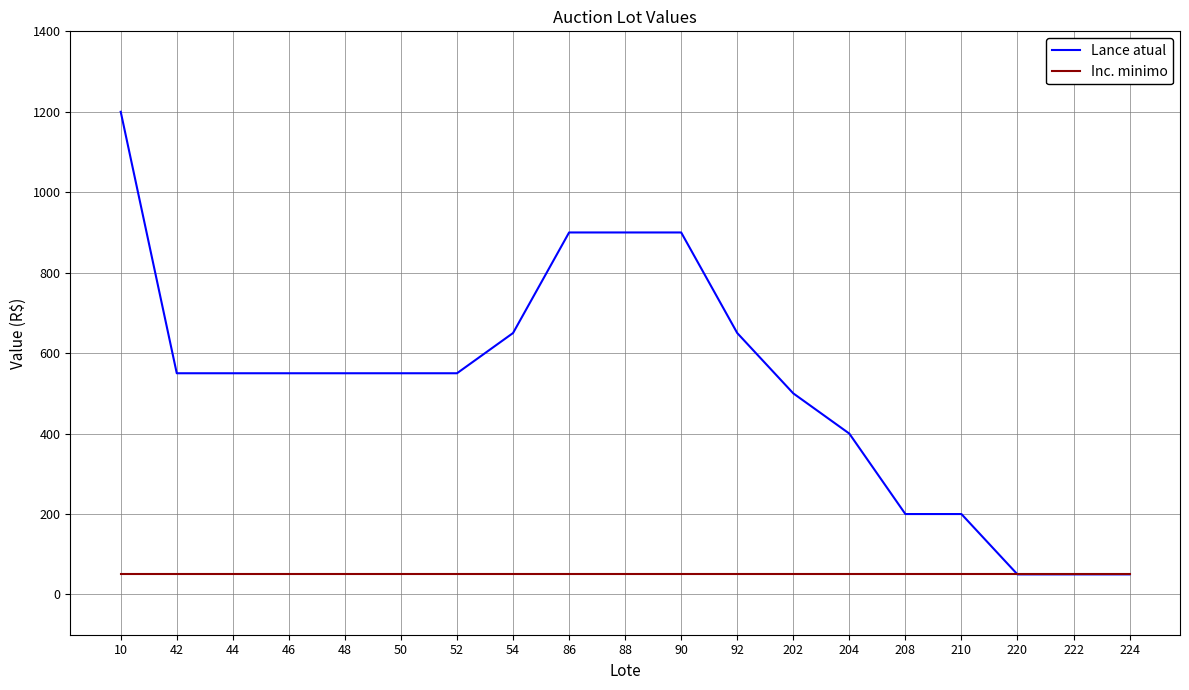

Is it true that Lance atual equals 200 at 208?

True